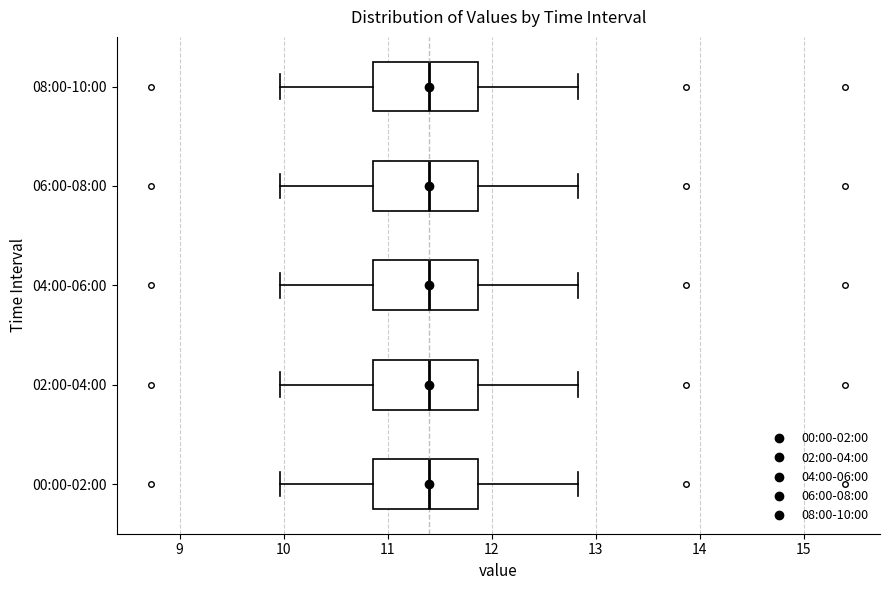

Where does the right whisker of the box for 04:00-06:00 end on the x-axis? The values are not printed on the chart, so give them approximately, as read against the axis.

12.8